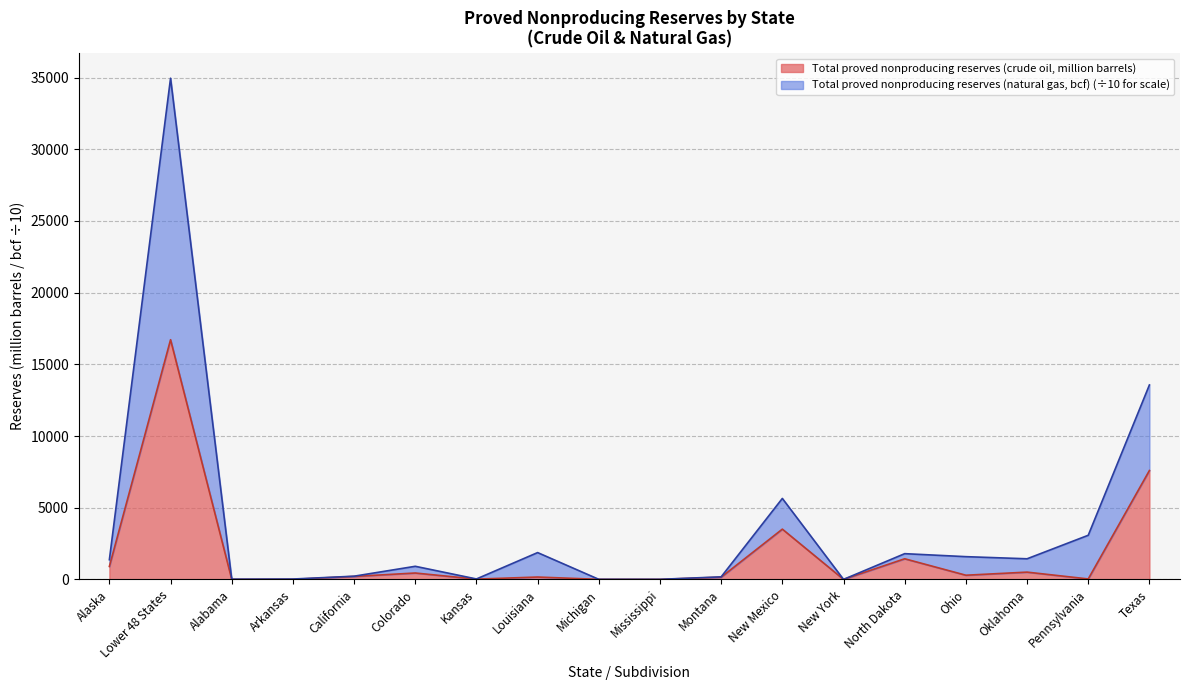

How many values in the Total proved nonproducing reserves (natural gas, bcf) series are below 1373?

9